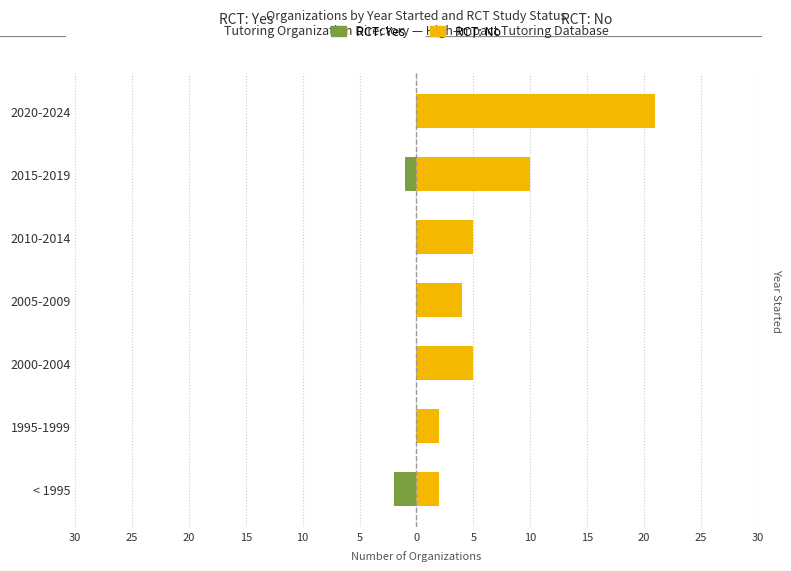

What is the maximum value shown in the chart?

21